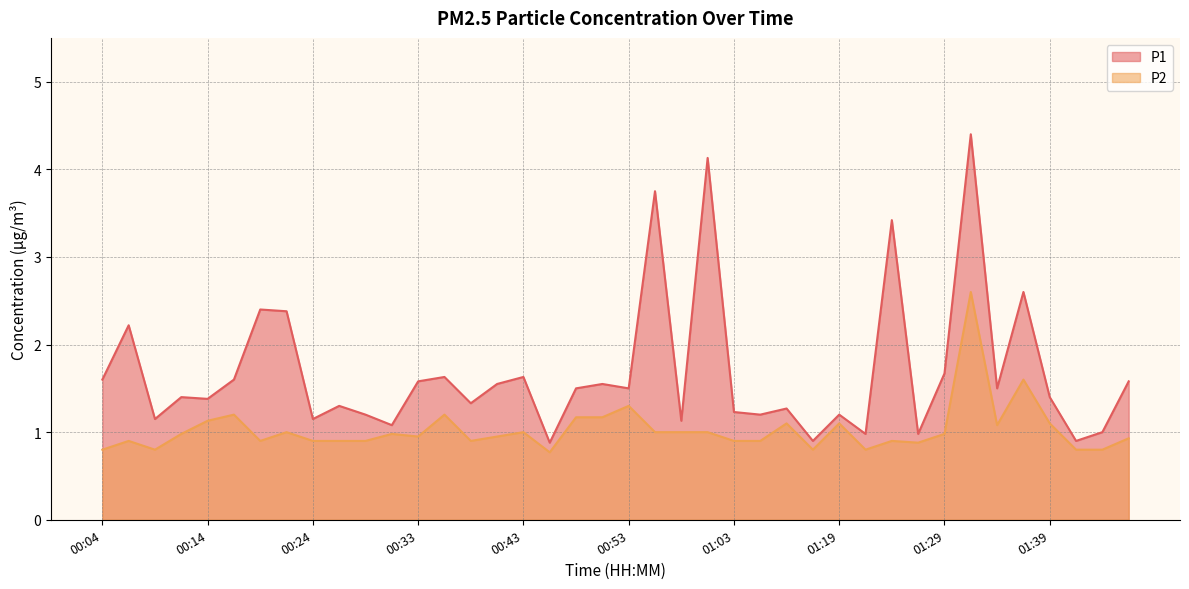

How many lines are shown in the chart?

2